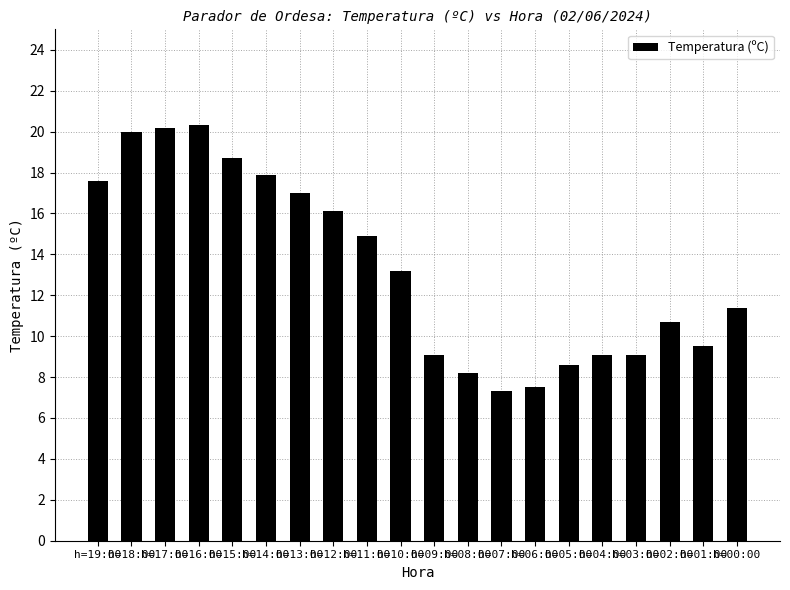

What is the difference between the maximum and minimum values?

13.0